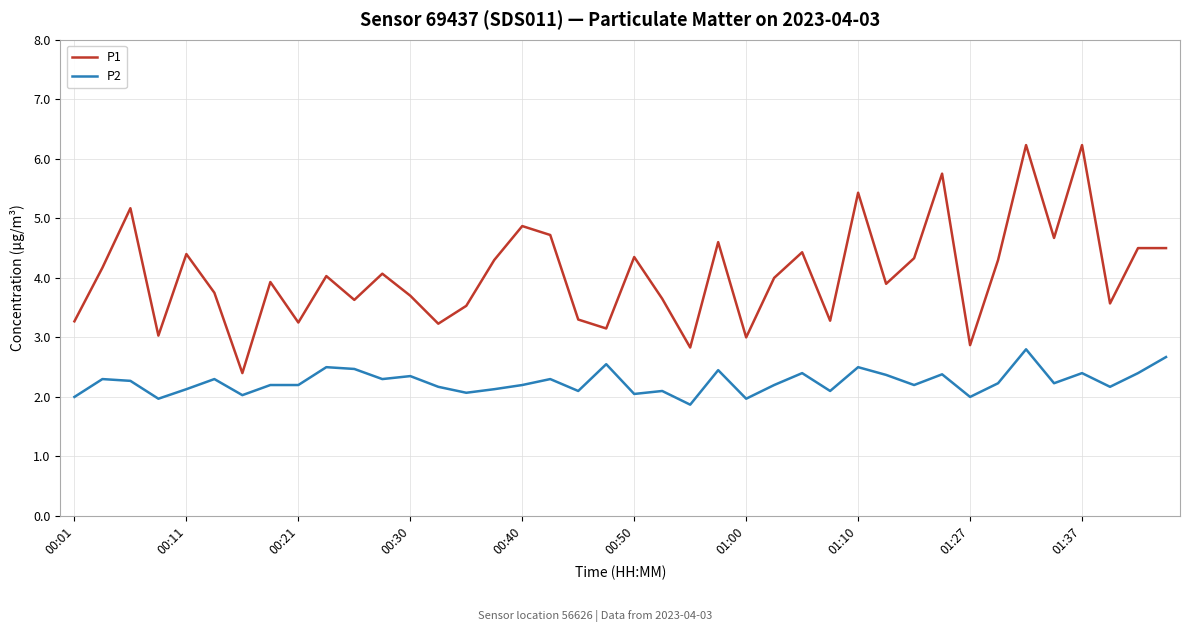

Which series has the largest total across all categories?

P1